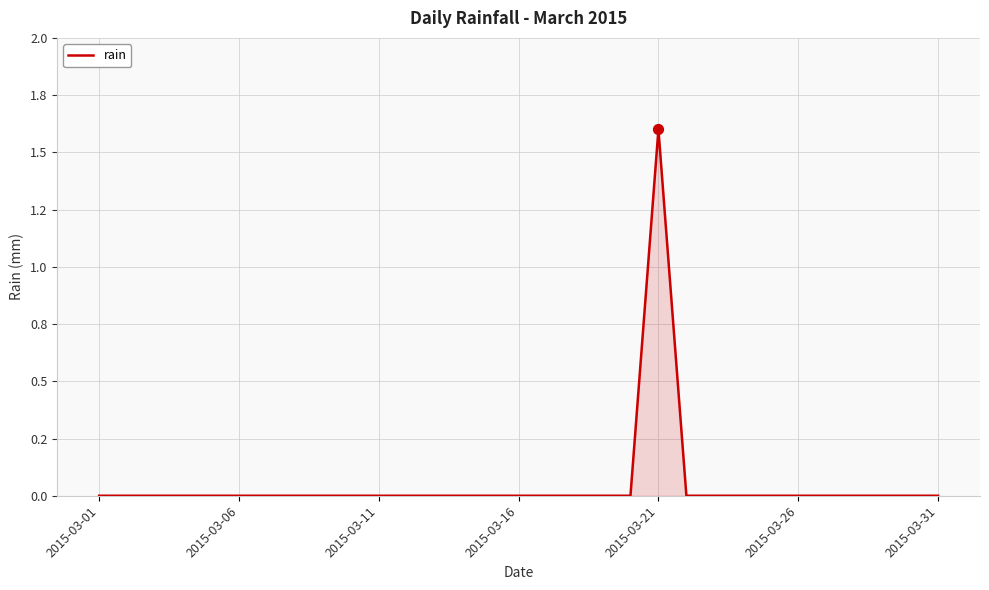

Is this an area chart (filled region under the line)?

Yes